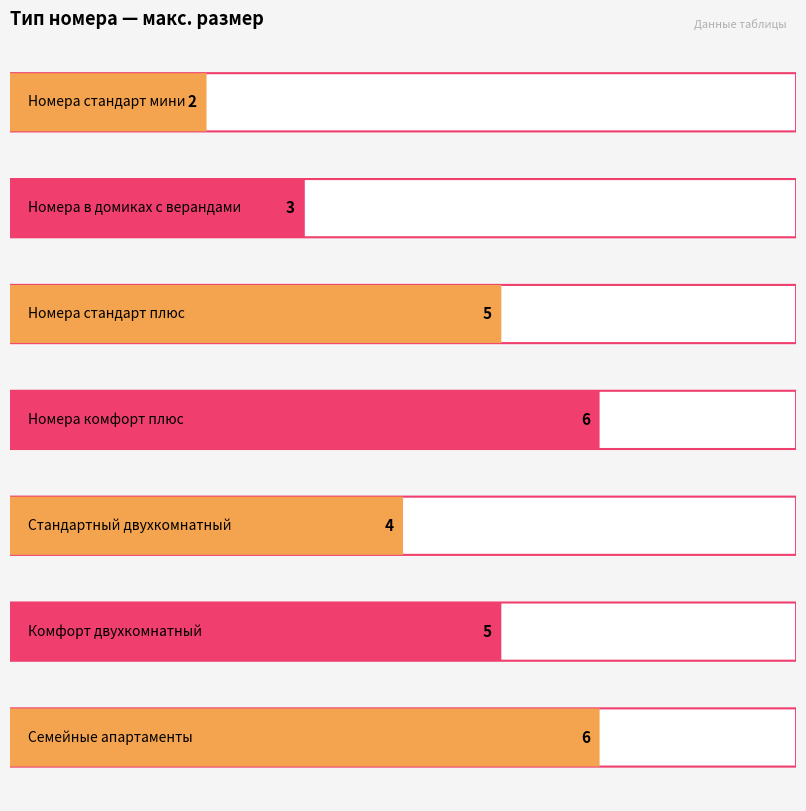

Approximately how many times larger is the value at Номера в домиках с верандами compared to Стандартный двухкомнатный?

0.8